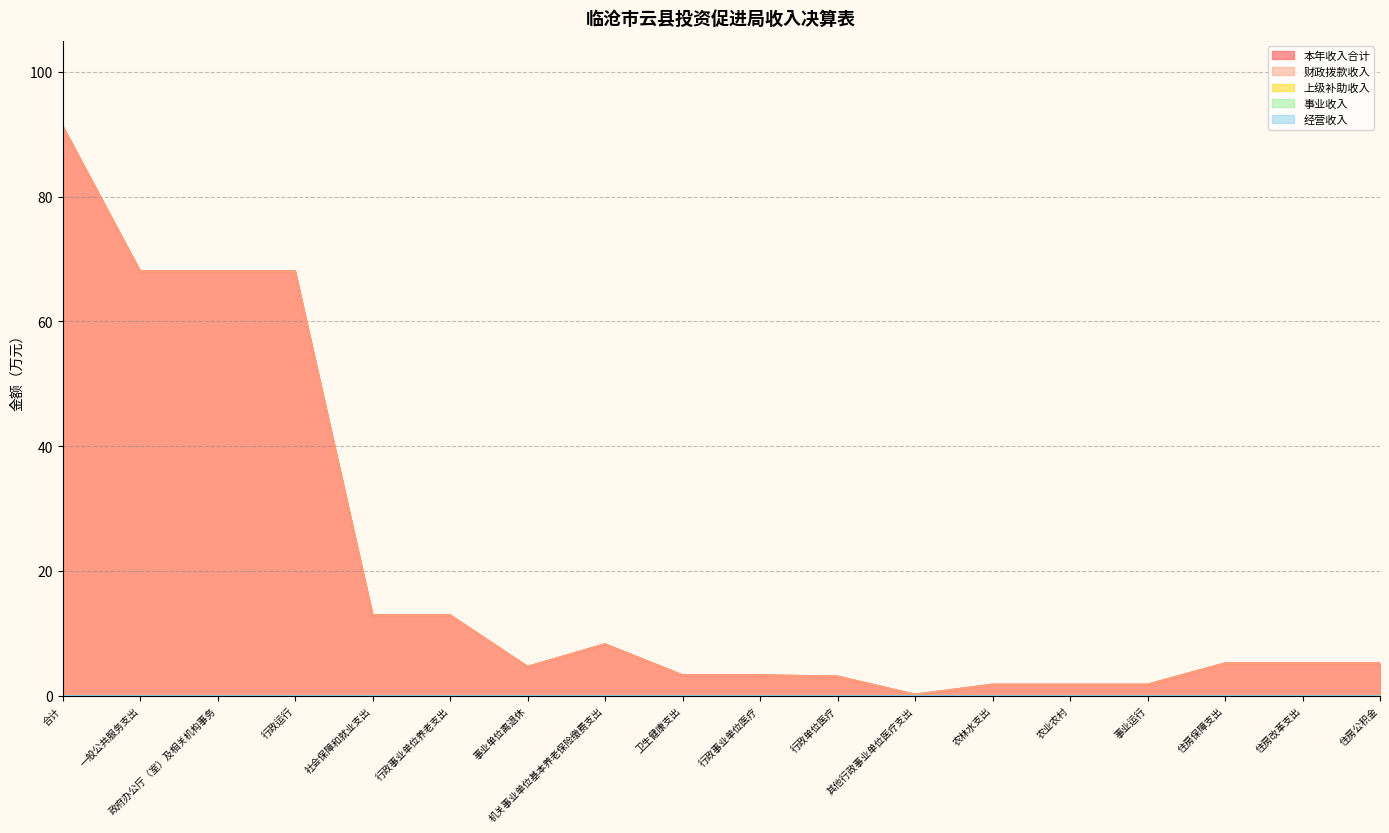

At which label does 本年收入合计 first exceed 5?

合计